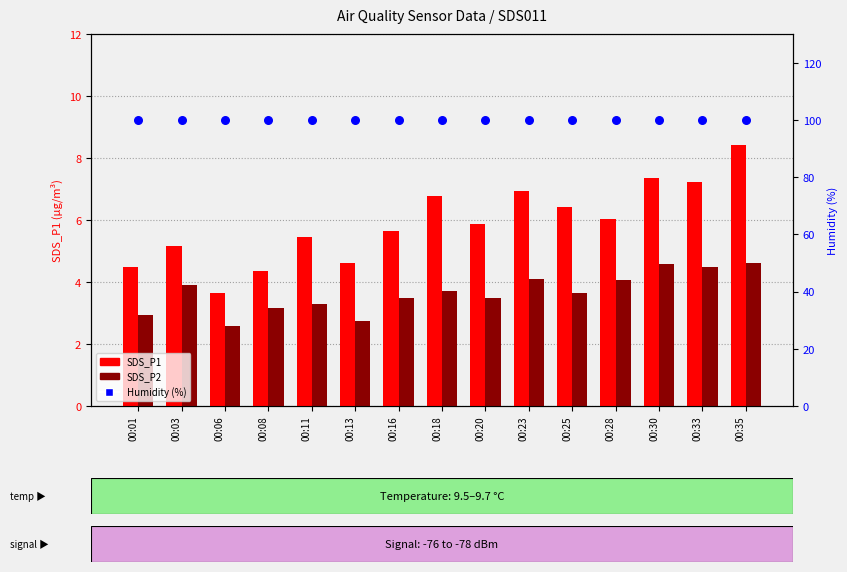

Which series has the widest spread of Y values?

SDS_P1